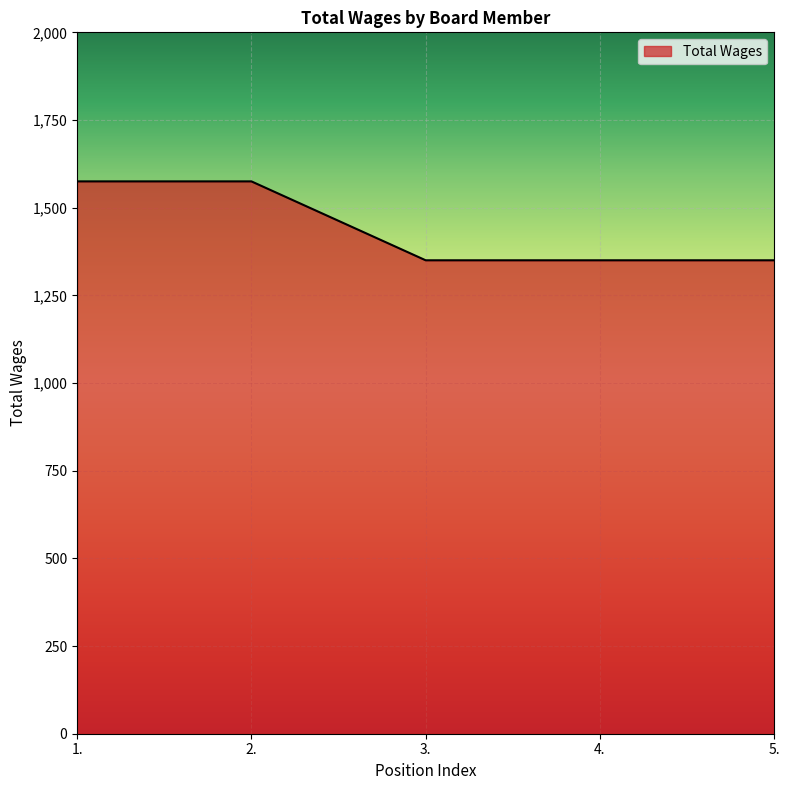

What is the sum of the values at 2. and 4.?

2925